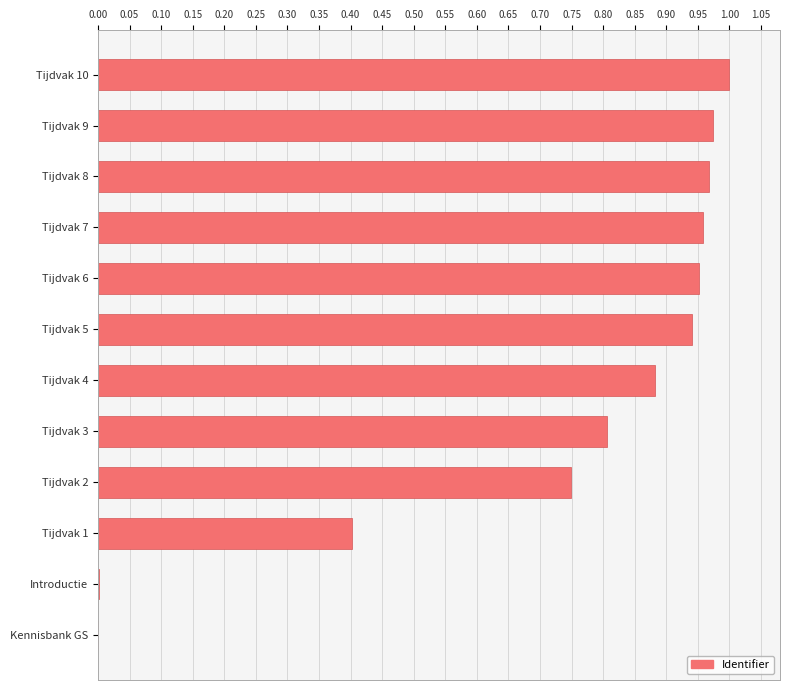

The value at Tijdvak 8 is 1.0. True or false?

True